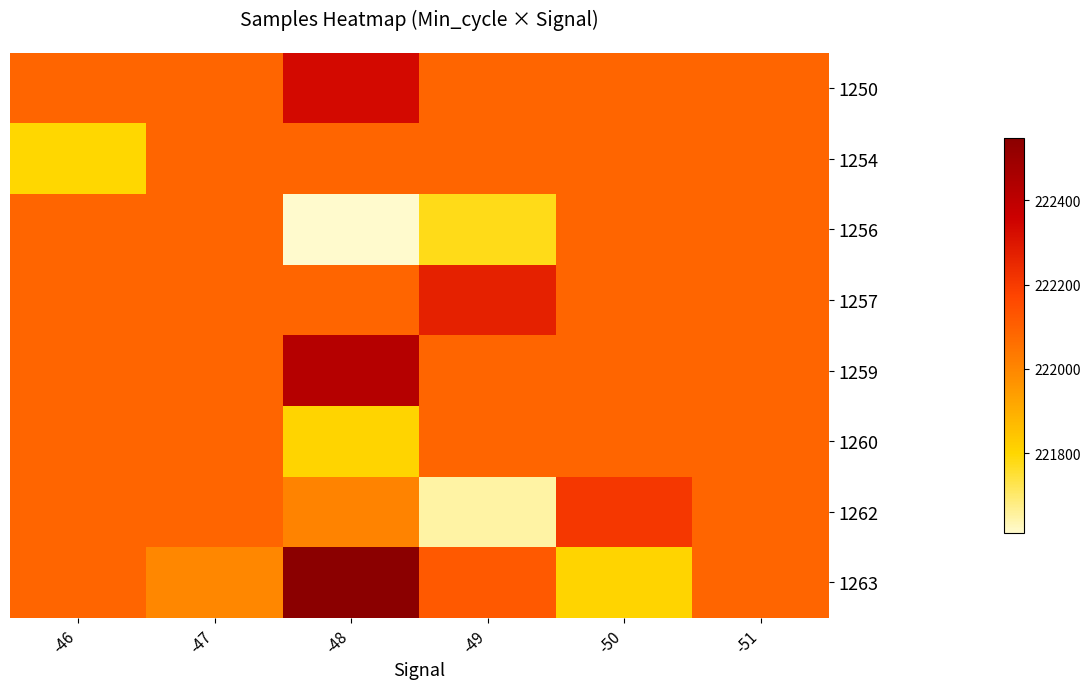

Rank the series at -47 from lowest to highest value.

1263, 1250, 1254, 1256, 1257, 1259, 1260, 1262